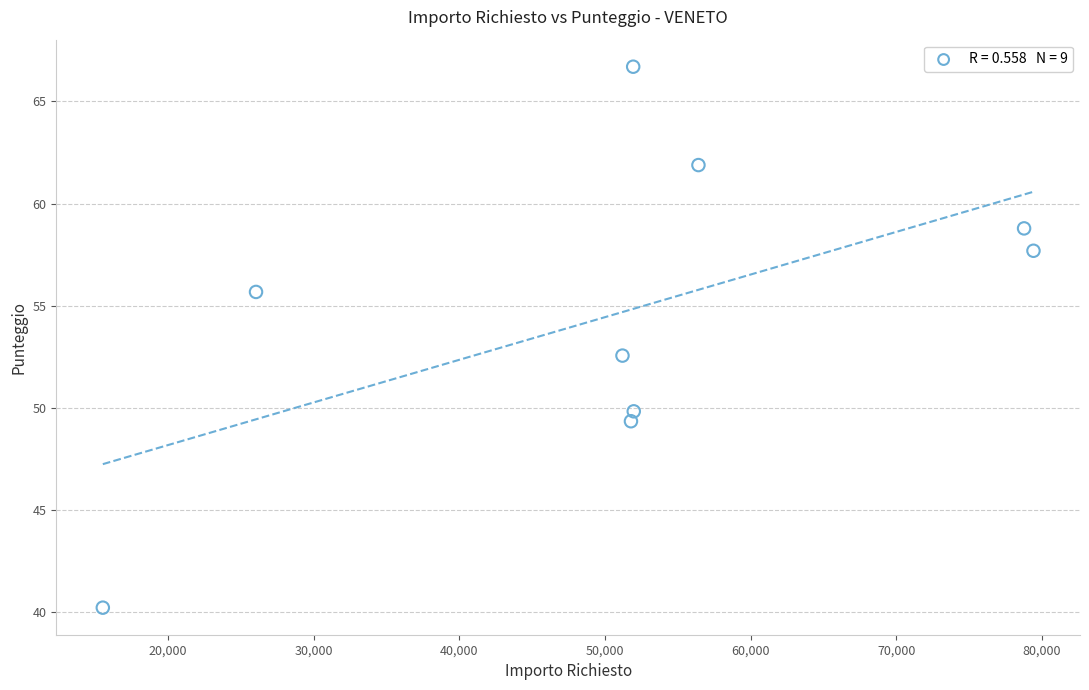

What Y value in the scatter plot is closest to 53?

52.6